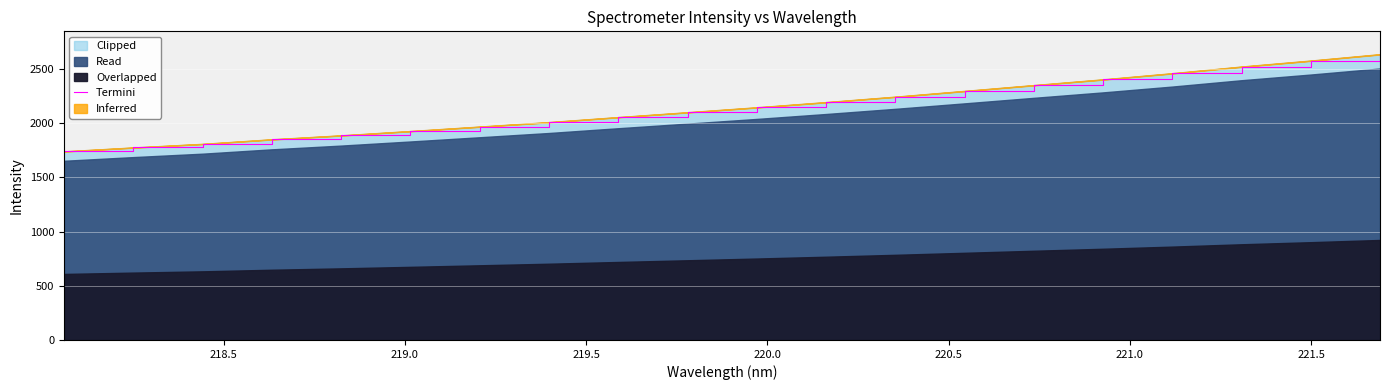

What is the value of the 12th point from the left?

2195.0